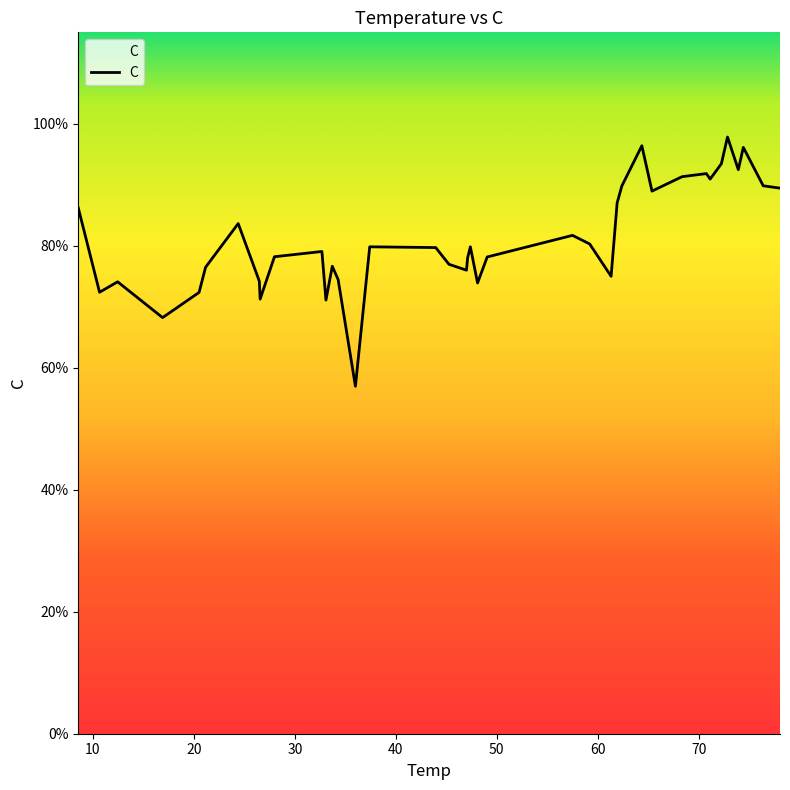

What is the smallest value displayed?

57.0